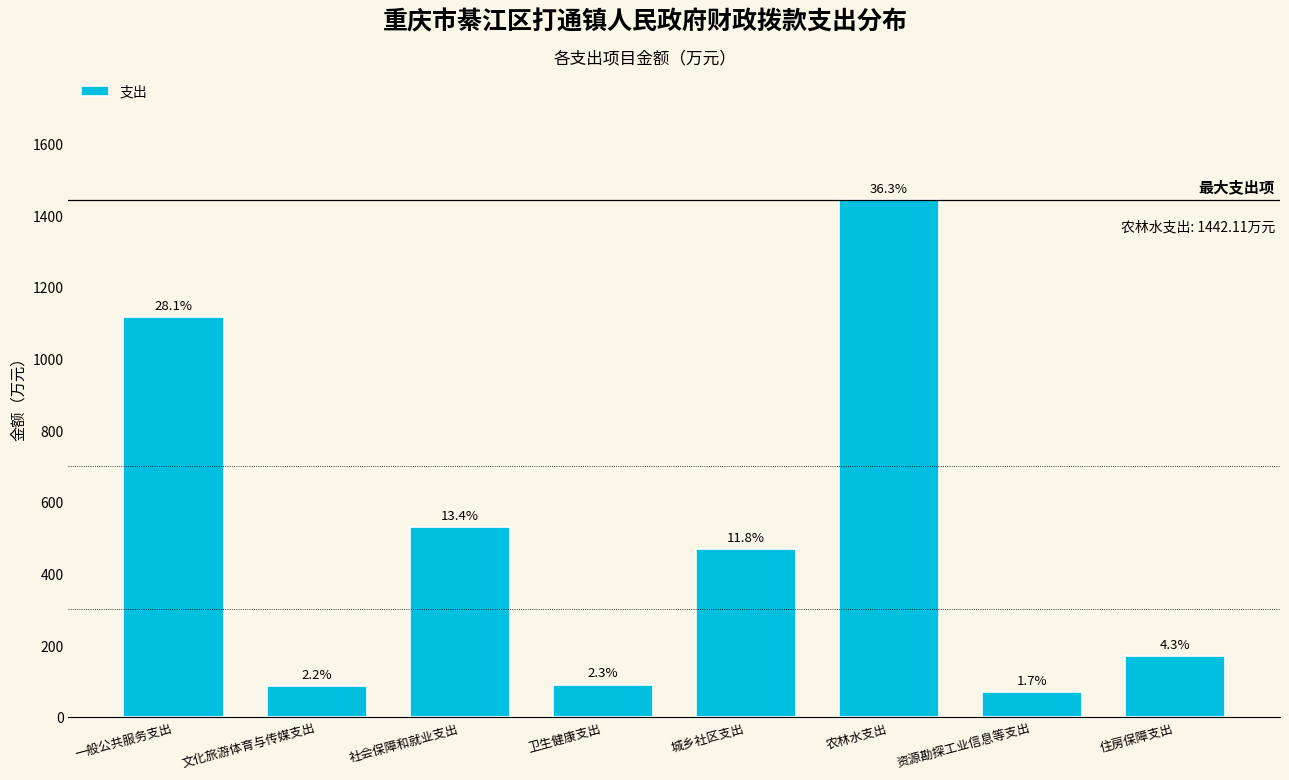

How many bars are there in total?

8